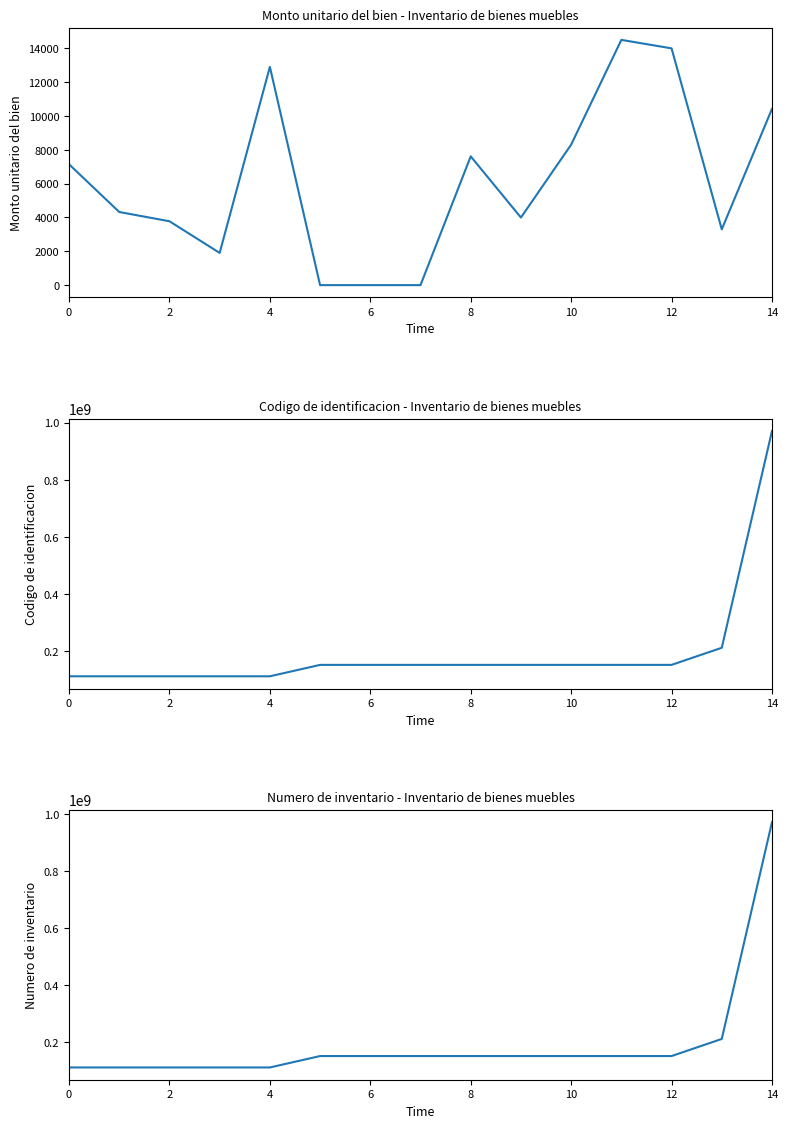

True or false: Monto unitario del bien and Codigo de identificacion intersect in this chart.

False